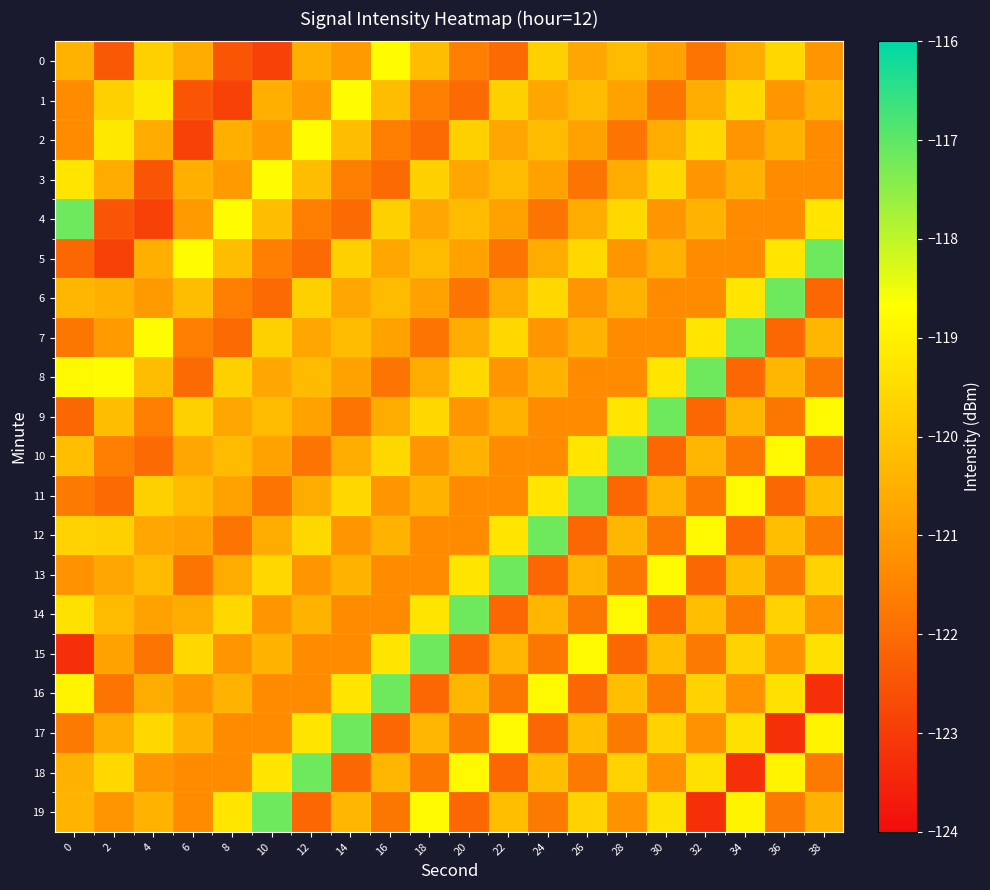

Reading right to left, transcribe all the data shown in this chart.

0: 38=-121.1	36=-119.6	34=-120.6	32=-121.8	30=-120.8	28=-120.2	26=-120.7	24=-119.8	22=-122.0	20=-121.6	18=-120.2	16=-118.7	14=-121.0	12=-120.5	10=-122.9	8=-122.5	6=-120.6	4=-119.8	2=-122.4	0=-120.4
1: 38=-120.4	36=-121.1	34=-119.6	32=-120.6	30=-121.8	28=-120.8	26=-120.2	24=-120.7	22=-119.8	20=-122.0	18=-121.6	16=-120.2	14=-118.7	12=-121.0	10=-120.5	8=-122.9	6=-122.5	4=-119.2	2=-119.8	0=-121.4
2: 38=-121.4	36=-120.4	34=-121.1	32=-119.6	30=-120.6	28=-121.8	26=-120.8	24=-120.2	22=-120.7	20=-119.8	18=-122.0	16=-121.6	14=-120.2	12=-118.7	10=-121.0	8=-120.5	6=-122.9	4=-120.6	2=-119.2	0=-121.3
3: 38=-121.3	36=-121.4	34=-120.4	32=-121.1	30=-119.6	28=-120.6	26=-121.8	24=-120.8	22=-120.2	20=-120.7	18=-119.8	16=-122.0	14=-121.6	12=-120.2	10=-118.7	8=-121.0	6=-120.5	4=-122.5	2=-120.6	0=-119.3
4: 38=-119.3	36=-121.3	34=-121.4	32=-120.4	30=-121.1	28=-119.6	26=-120.6	24=-121.8	22=-120.8	20=-120.2	18=-120.7	16=-119.8	14=-122.0	12=-121.6	10=-120.2	8=-118.7	6=-121.0	4=-122.9	2=-122.5	0=-117.2
5: 38=-117.2	36=-119.3	34=-121.3	32=-121.4	30=-120.4	28=-121.1	26=-119.6	24=-120.6	22=-121.8	20=-120.8	18=-120.2	16=-120.7	14=-119.8	12=-122.0	10=-121.6	8=-120.2	6=-118.7	4=-120.5	2=-122.9	0=-122.1
6: 38=-122.1	36=-117.2	34=-119.3	32=-121.3	30=-121.4	28=-120.4	26=-121.1	24=-119.6	22=-120.6	20=-121.8	18=-120.8	16=-120.2	14=-120.7	12=-119.8	10=-122.0	8=-121.6	6=-120.2	4=-121.0	2=-120.5	0=-120.4
7: 38=-120.4	36=-122.1	34=-117.2	32=-119.3	30=-121.3	28=-121.4	26=-120.4	24=-121.1	22=-119.6	20=-120.6	18=-121.8	16=-120.8	14=-120.2	12=-120.7	10=-119.8	8=-122.0	6=-121.6	4=-118.7	2=-121.0	0=-121.8
8: 38=-121.8	36=-120.4	34=-122.1	32=-117.2	30=-119.3	28=-121.3	26=-121.4	24=-120.4	22=-121.1	20=-119.6	18=-120.6	16=-121.8	14=-120.8	12=-120.2	10=-120.7	8=-119.8	6=-122.0	4=-120.2	2=-118.7	0=-118.8
9: 38=-118.8	36=-121.8	34=-120.4	32=-122.1	30=-117.2	28=-119.3	26=-121.3	24=-121.4	22=-120.4	20=-121.1	18=-119.6	16=-120.6	14=-121.8	12=-120.8	10=-120.2	8=-120.7	6=-119.8	4=-121.6	2=-120.2	0=-122.1
10: 38=-122.1	36=-118.8	34=-121.8	32=-120.4	30=-122.1	28=-117.2	26=-119.3	24=-121.3	22=-121.4	20=-120.4	18=-121.1	16=-119.6	14=-120.6	12=-121.8	10=-120.8	8=-120.2	6=-120.7	4=-122.0	2=-121.6	0=-120.1
11: 38=-120.1	36=-122.1	34=-118.8	32=-121.8	30=-120.4	28=-122.1	26=-117.2	24=-119.3	22=-121.3	20=-121.4	18=-120.4	16=-121.1	14=-119.6	12=-120.6	10=-121.8	8=-120.8	6=-120.2	4=-119.8	2=-122.0	0=-121.7
12: 38=-121.7	36=-120.1	34=-122.1	32=-118.8	30=-121.8	28=-120.4	26=-122.1	24=-117.2	22=-119.3	20=-121.3	18=-121.4	16=-120.4	14=-121.1	12=-119.6	10=-120.6	8=-121.8	6=-120.8	4=-120.7	2=-119.8	0=-119.7
13: 38=-119.7	36=-121.7	34=-120.1	32=-122.1	30=-118.8	28=-121.8	26=-120.4	24=-122.1	22=-117.2	20=-119.3	18=-121.3	16=-121.4	14=-120.4	12=-121.1	10=-119.6	8=-120.6	6=-121.8	4=-120.2	2=-120.7	0=-121.2
14: 38=-121.2	36=-119.7	34=-121.7	32=-120.1	30=-122.1	28=-118.8	26=-121.8	24=-120.4	22=-122.1	20=-117.2	18=-119.3	16=-121.3	14=-121.4	12=-120.4	10=-121.1	8=-119.6	6=-120.6	4=-120.8	2=-120.2	0=-119.3
15: 38=-119.3	36=-121.2	34=-119.7	32=-121.7	30=-120.1	28=-122.1	26=-118.8	24=-121.8	22=-120.4	20=-122.1	18=-117.2	16=-119.3	14=-121.3	12=-121.4	10=-120.4	8=-121.1	6=-119.6	4=-121.8	2=-120.8	0=-123.2
16: 38=-123.2	36=-119.3	34=-121.2	32=-119.7	30=-121.7	28=-120.1	26=-122.1	24=-118.8	22=-121.8	20=-120.4	18=-122.1	16=-117.2	14=-119.3	12=-121.3	10=-121.4	8=-120.4	6=-121.1	4=-120.6	2=-121.8	0=-118.9
17: 38=-118.9	36=-123.2	34=-119.3	32=-121.2	30=-119.7	28=-121.7	26=-120.1	24=-122.1	22=-118.8	20=-121.8	18=-120.4	16=-122.1	14=-117.2	12=-119.3	10=-121.3	8=-121.4	6=-120.4	4=-119.6	2=-120.6	0=-121.7
18: 38=-121.7	36=-118.9	34=-123.2	32=-119.3	30=-121.2	28=-119.7	26=-121.7	24=-120.1	22=-122.1	20=-118.8	18=-121.8	16=-120.4	14=-122.1	12=-117.2	10=-119.3	8=-121.3	6=-121.4	4=-121.1	2=-119.6	0=-120.5
19: 38=-120.5	36=-121.7	34=-118.9	32=-123.2	30=-119.3	28=-121.2	26=-119.7	24=-121.7	22=-120.1	20=-122.1	18=-118.8	16=-121.8	14=-120.4	12=-122.1	10=-117.2	8=-119.3	6=-121.3	4=-120.4	2=-121.1	0=-120.4